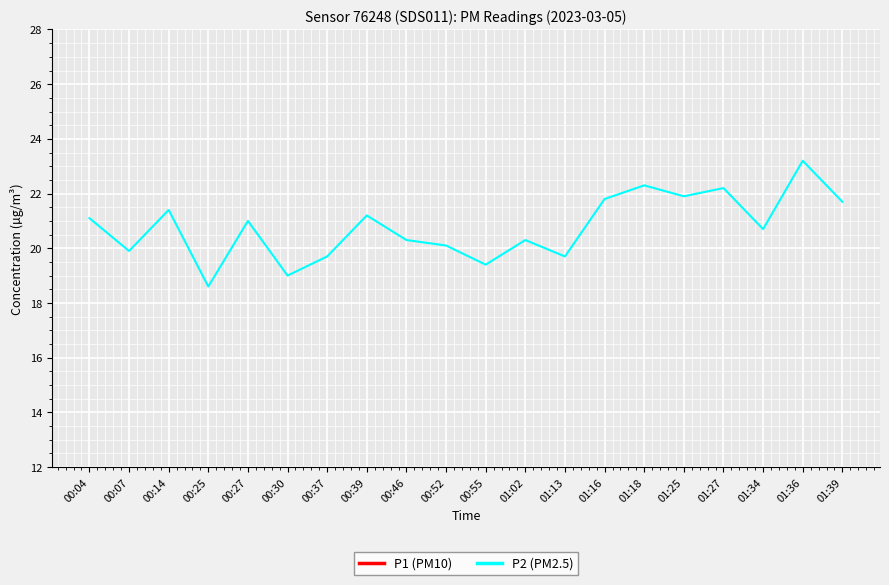

At which label does P2 (PM2.5) reach its peak?

01:36